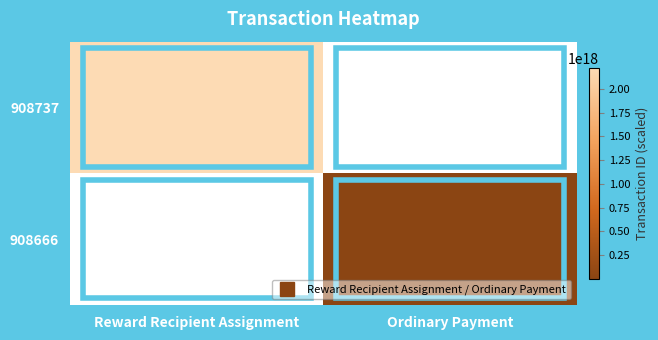

Which series has the largest range (max minus min)?

908737